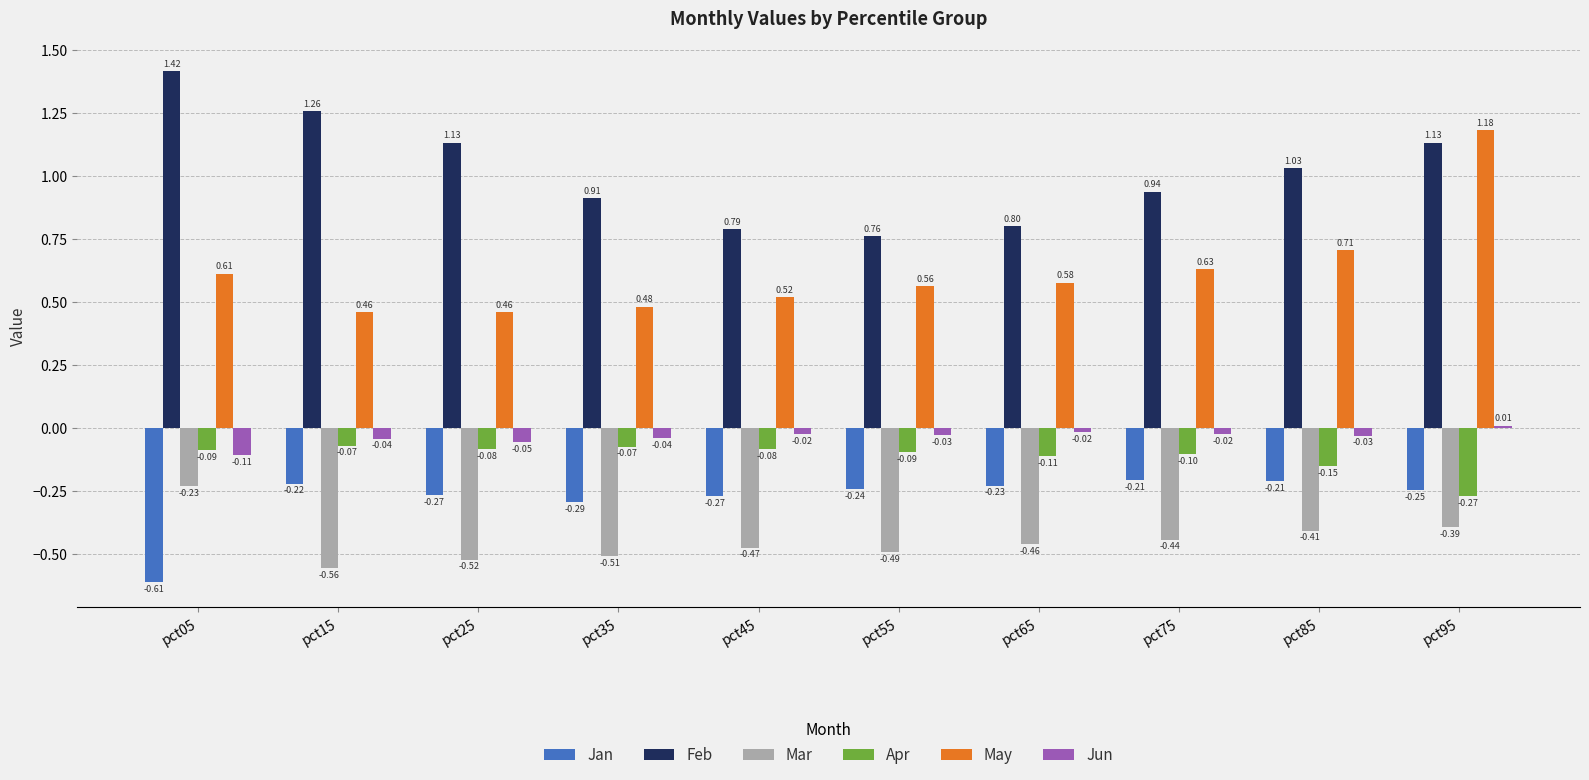

Is the value of Mar at pct95 greater than the value of May at pct85?

No